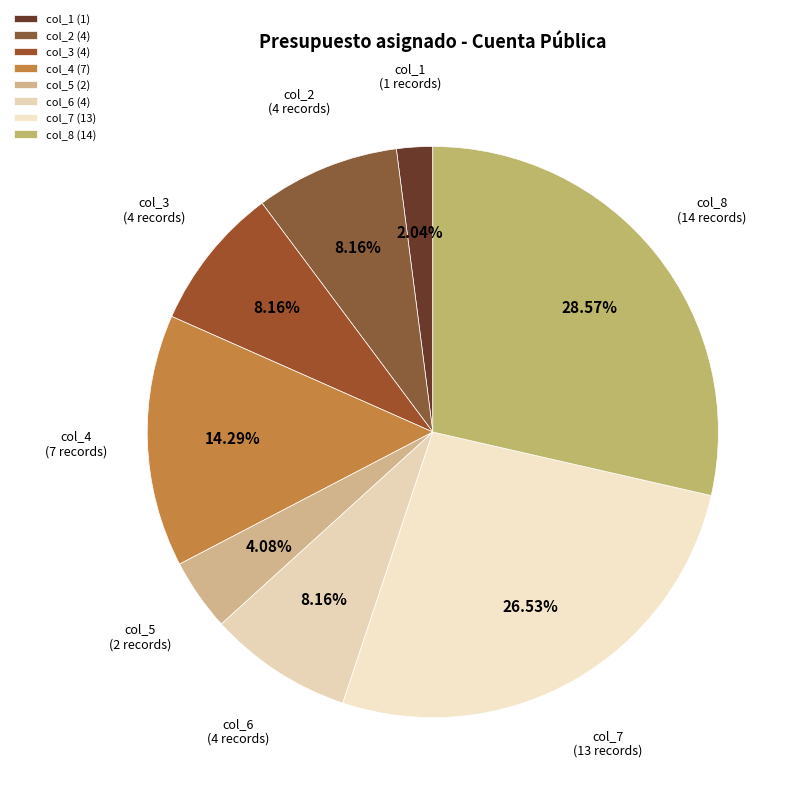

What is the smallest slice in the pie chart?

col_1